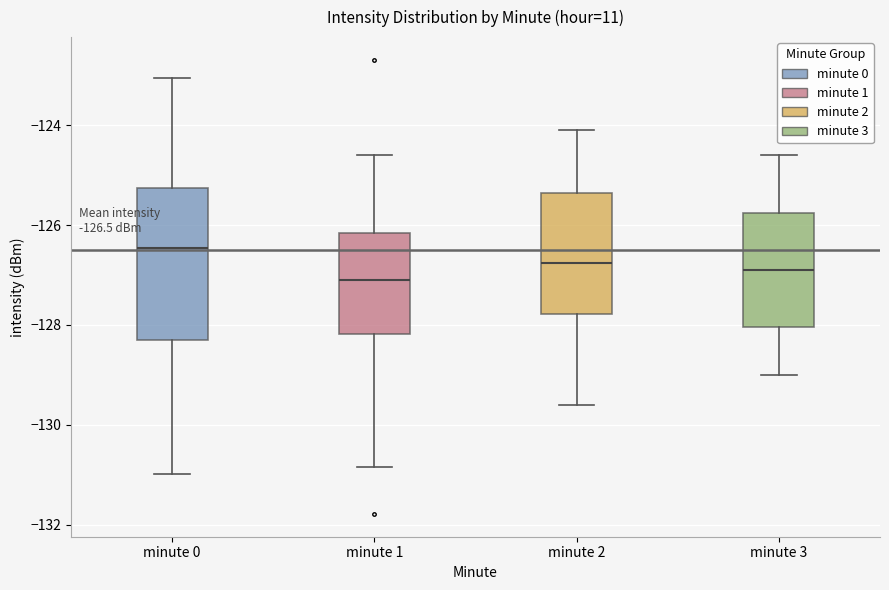

Which box is the tallest, from its lower edge to its upper edge?

minute 0